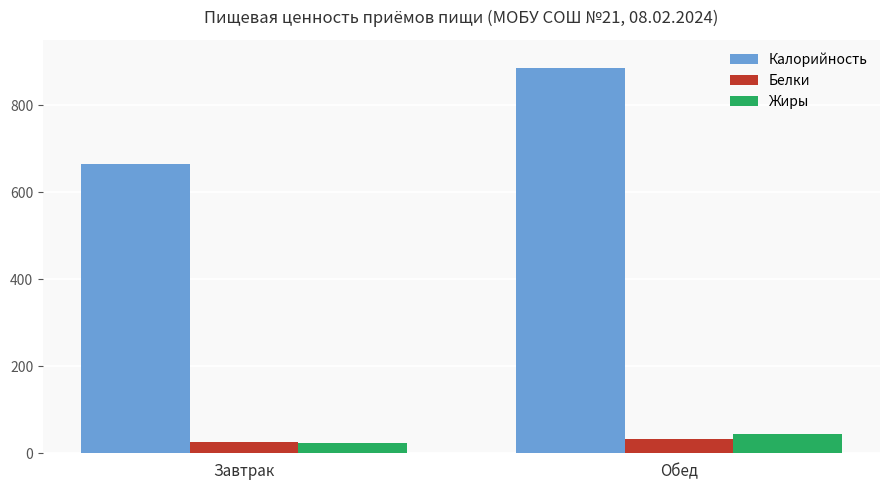

Does the chart contain any negative values?

No